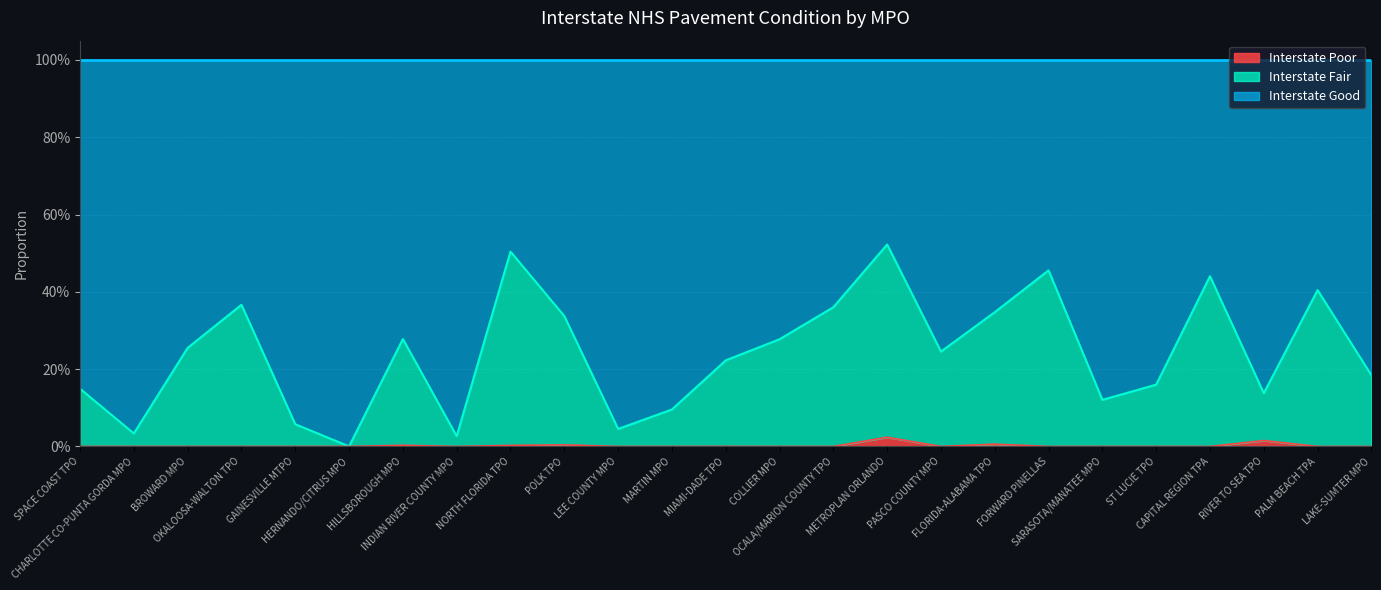

What are all the series names shown in the legend?

Interstate Poor, Interstate Fair, Interstate Good